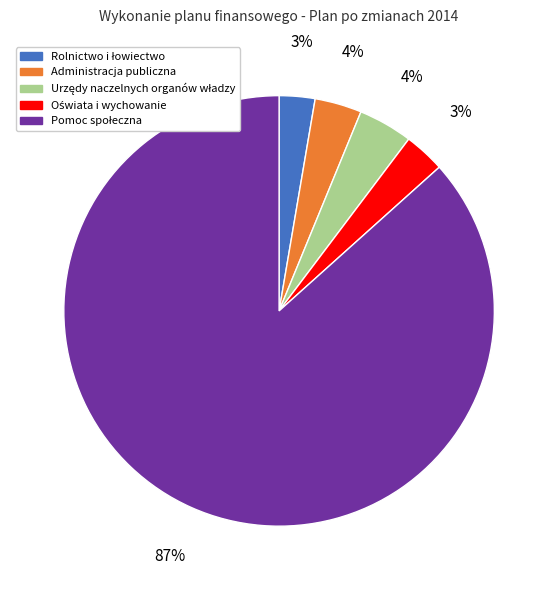

Count the number of slices in the pie.

5